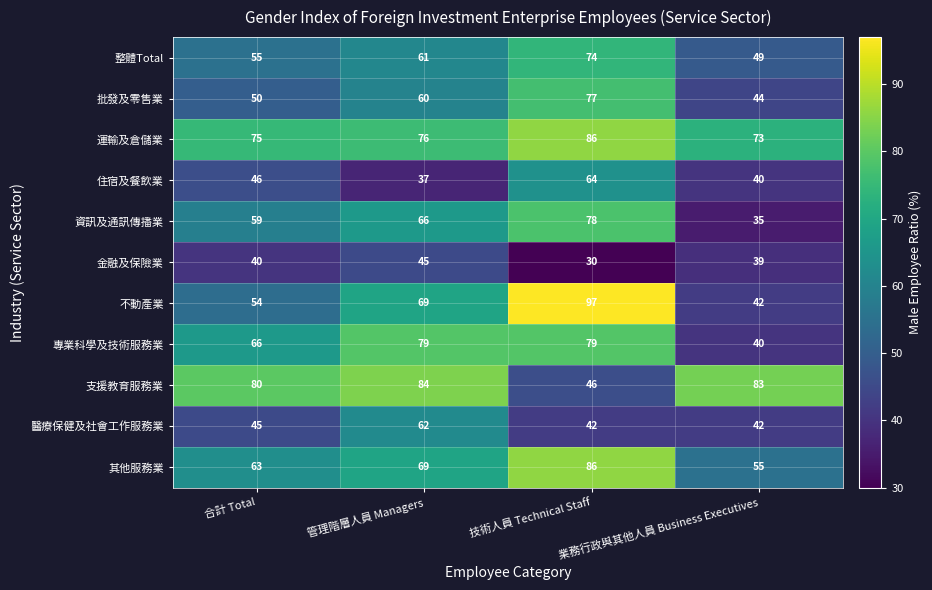

What is the difference between the second highest and minimum values in the 醫療保健及社會工作服務業 series?

3